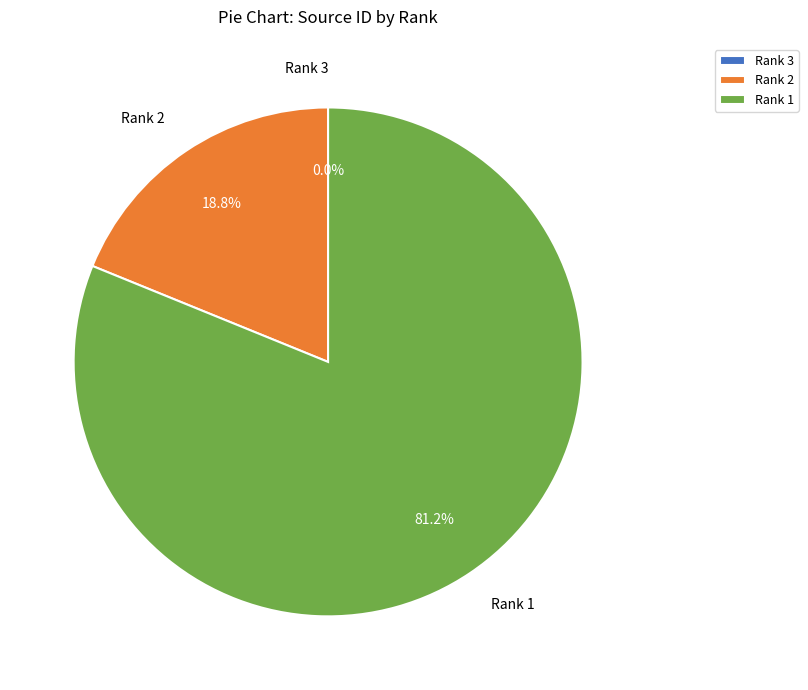

What is the largest slice in the pie chart?

Rank 1